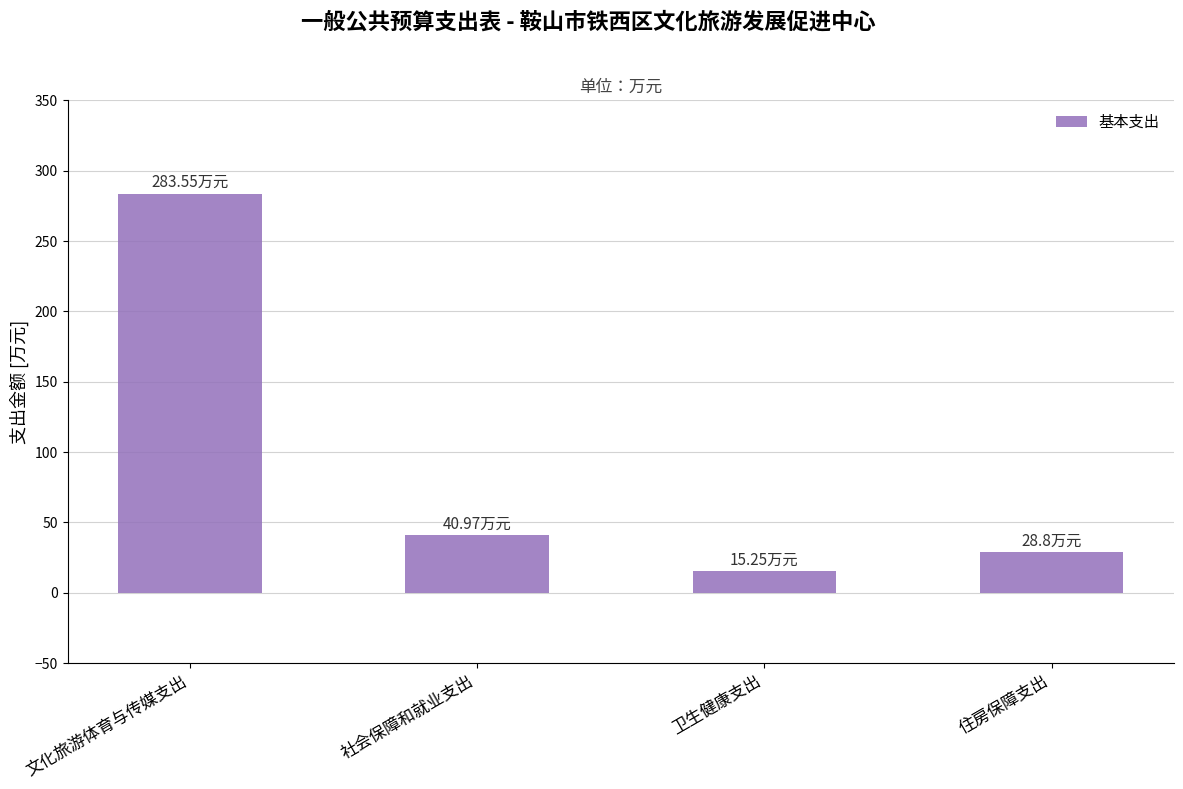

At which label does the data first exceed 40?

文化旅游体育与传媒支出